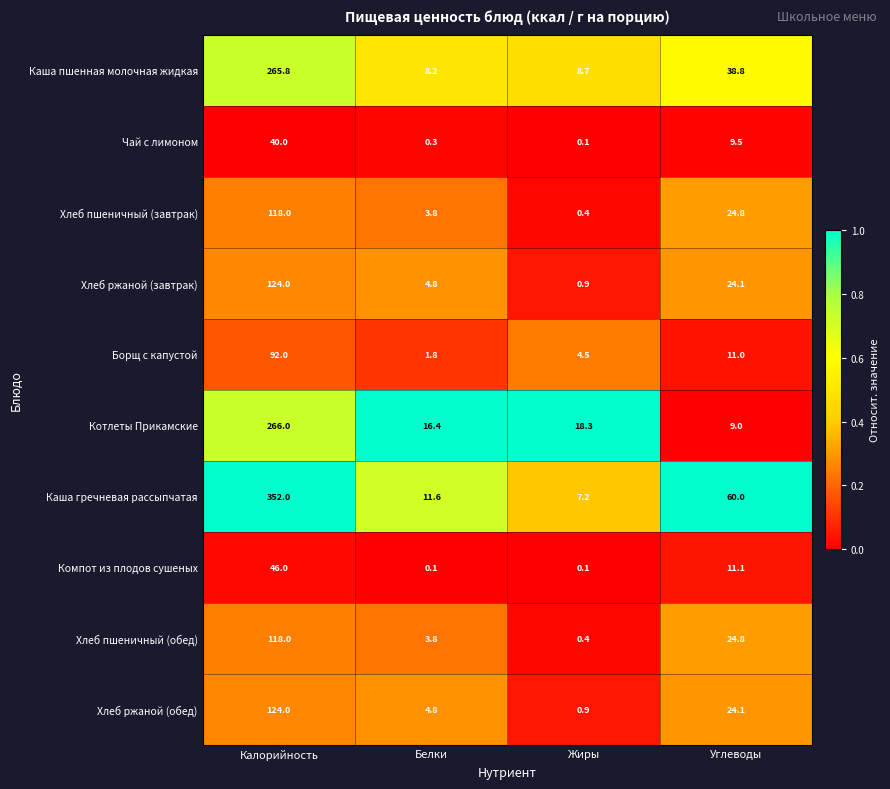

Is it true that Каша пшенная молочная жидкая equals 431.1 at Калорийность?

False